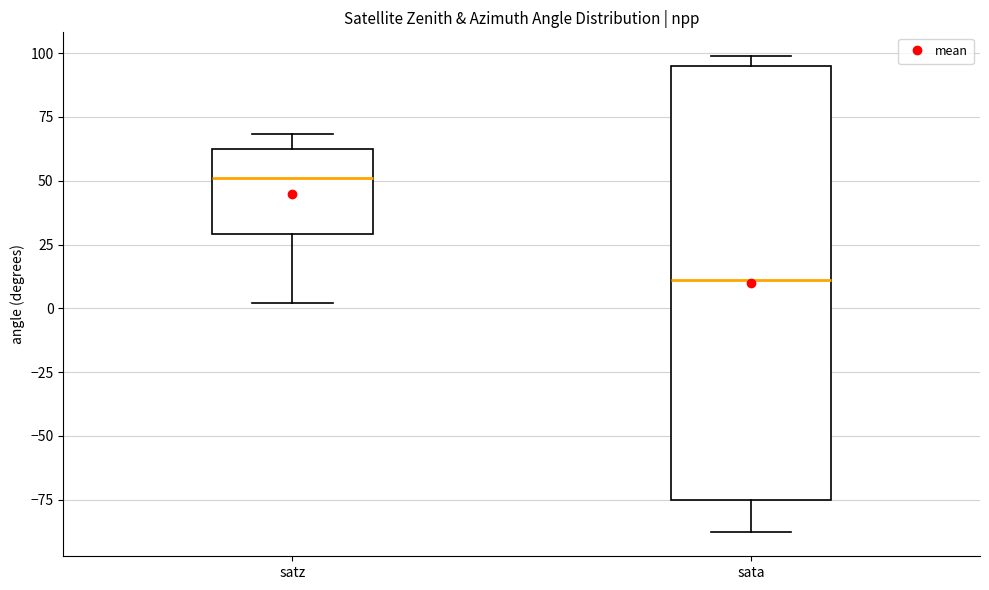

Which box has the highest median line?

satz